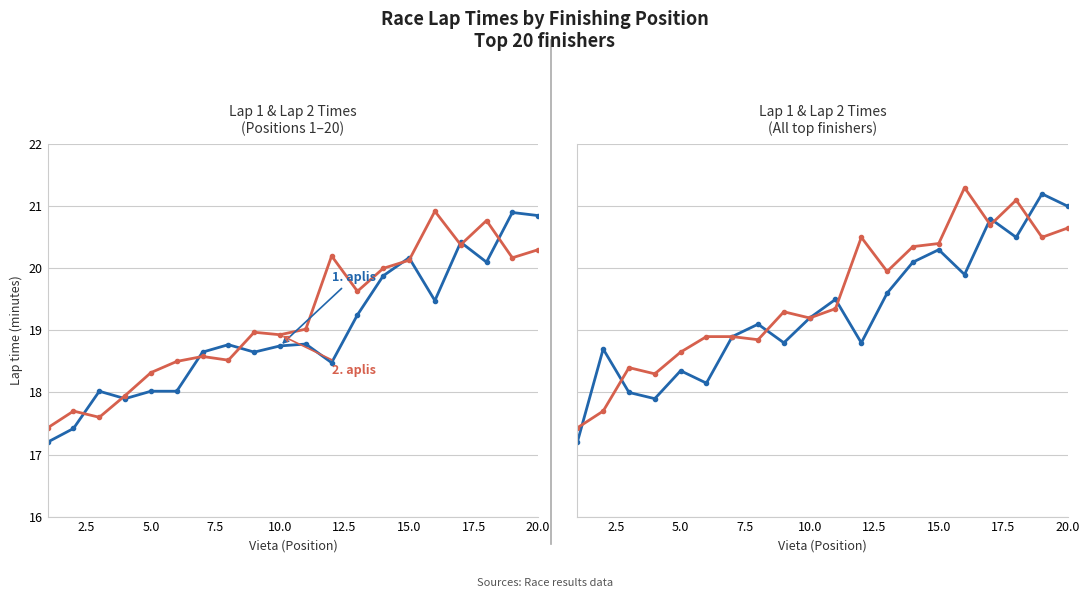

What are all the series names shown in the legend?

1. aplis (min), 2. aplis (min)